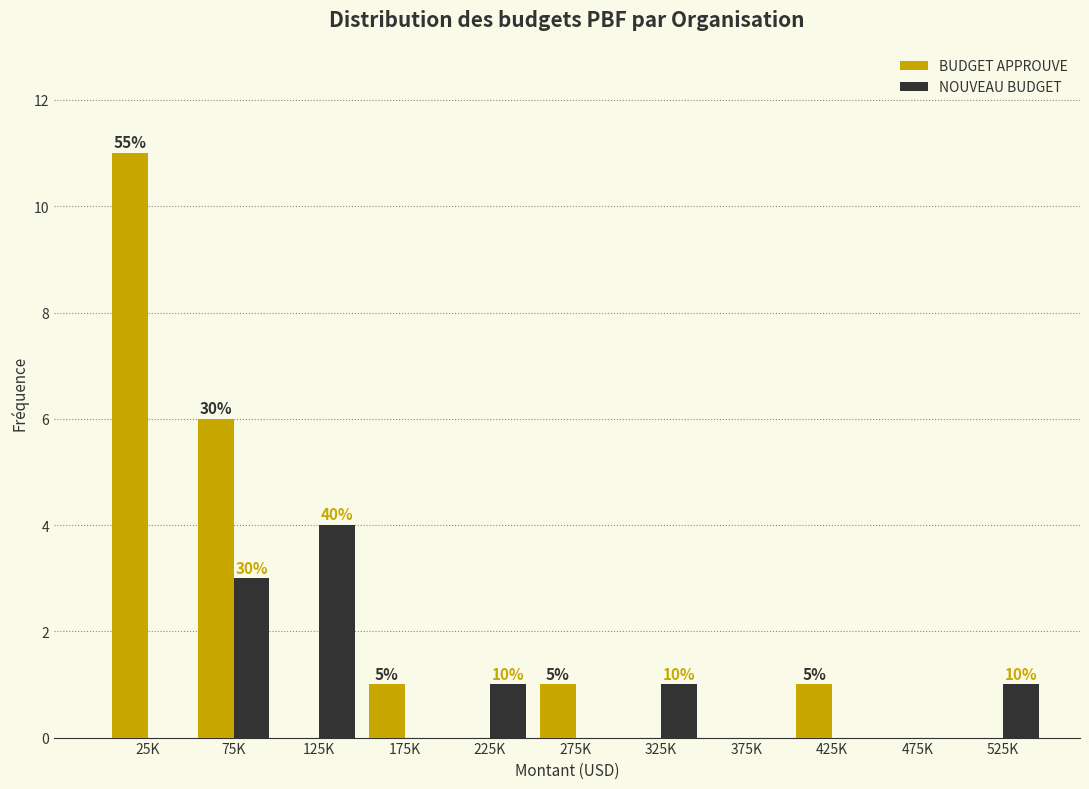

At which category is the sum across all series the highest?

25K